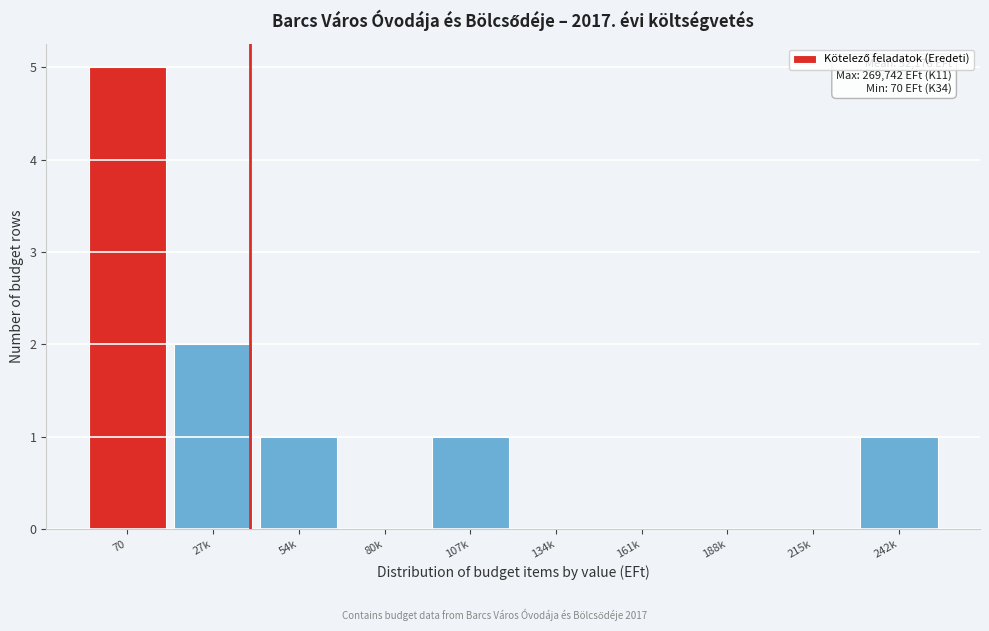

Reading left to right, transcribe all the data shown in this chart.

70=5	27k=2	54k=1	80k=0	107k=1	134k=0	161k=0	188k=0	215k=0	242k=1